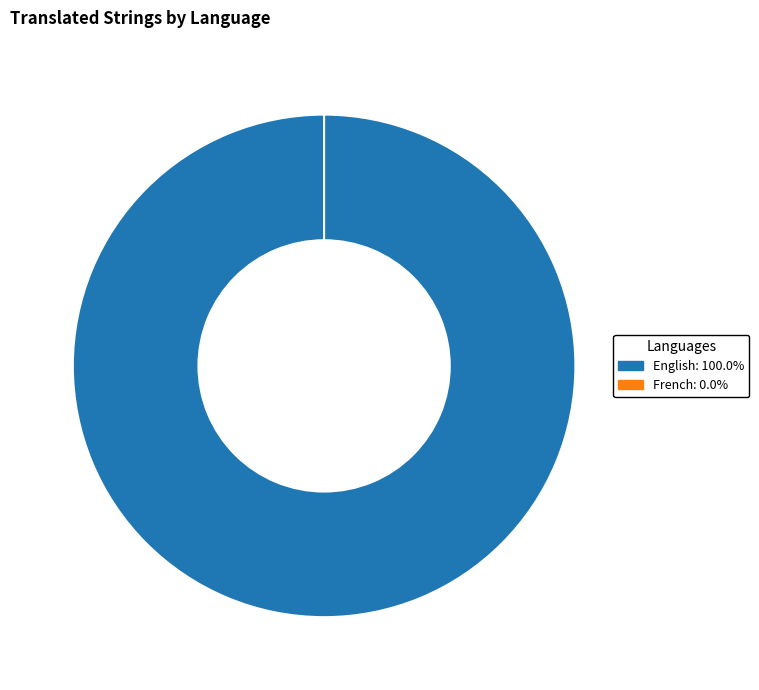

How many segments does this pie chart have?

2